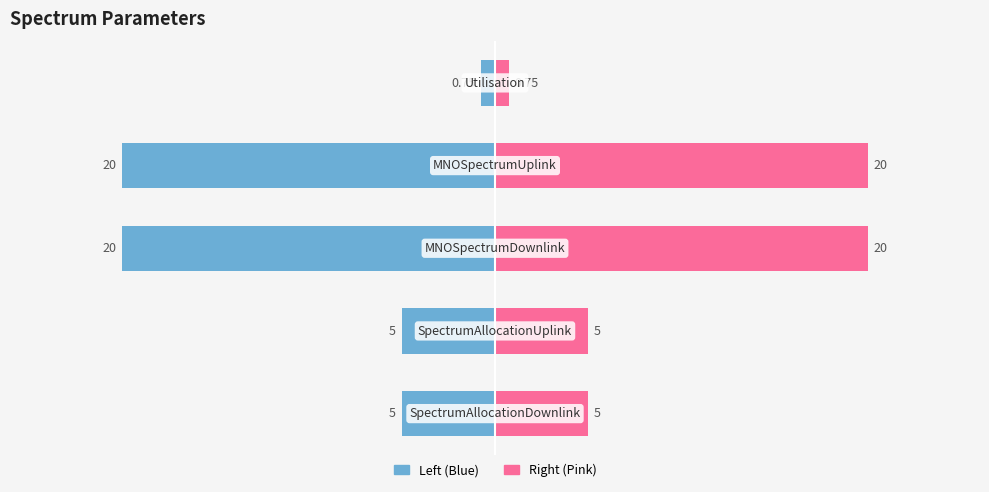

What is the difference between the second highest and minimum values in the Right (Pink) series?

19.2